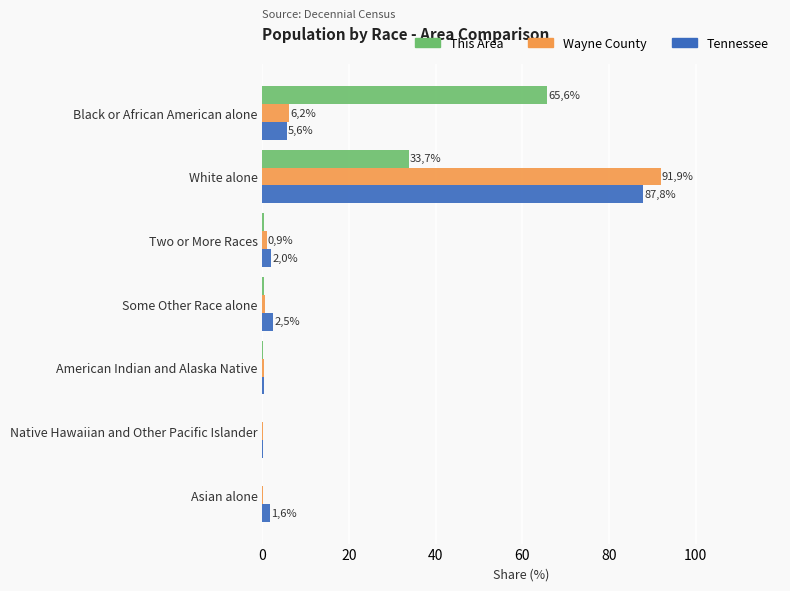

What is the sum of all This Area values?

100.0